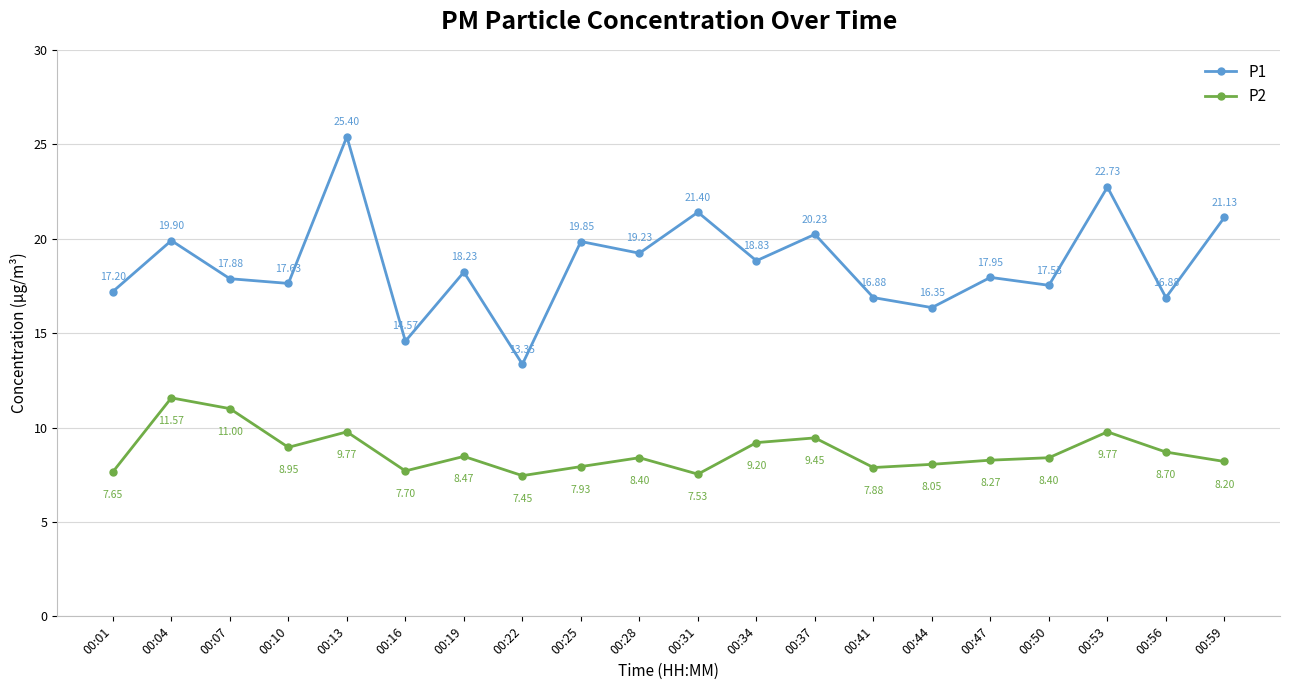

True or false: P2 and P1 cross at least once.

False